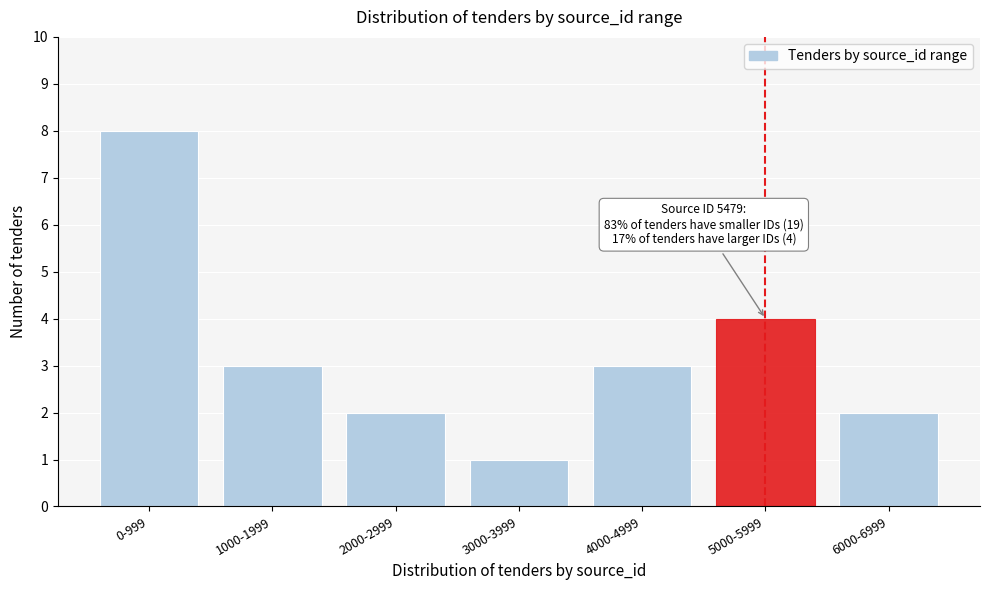

Reading left to right, extract all data points from this chart.

8	3	2	1	3	4	2